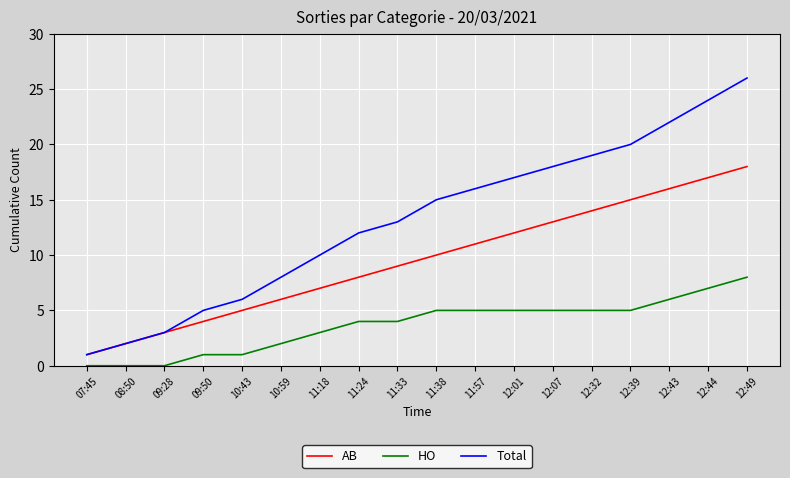

Which series changed the most between 10:59 and 12:43?

Total